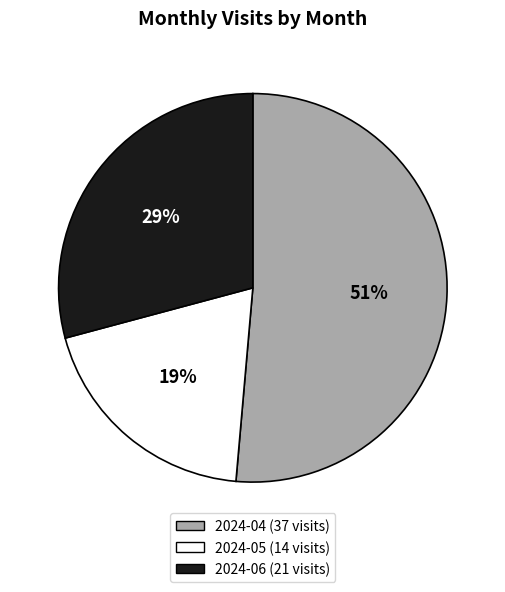

To the nearest percent, what is the average slice percentage?

33%